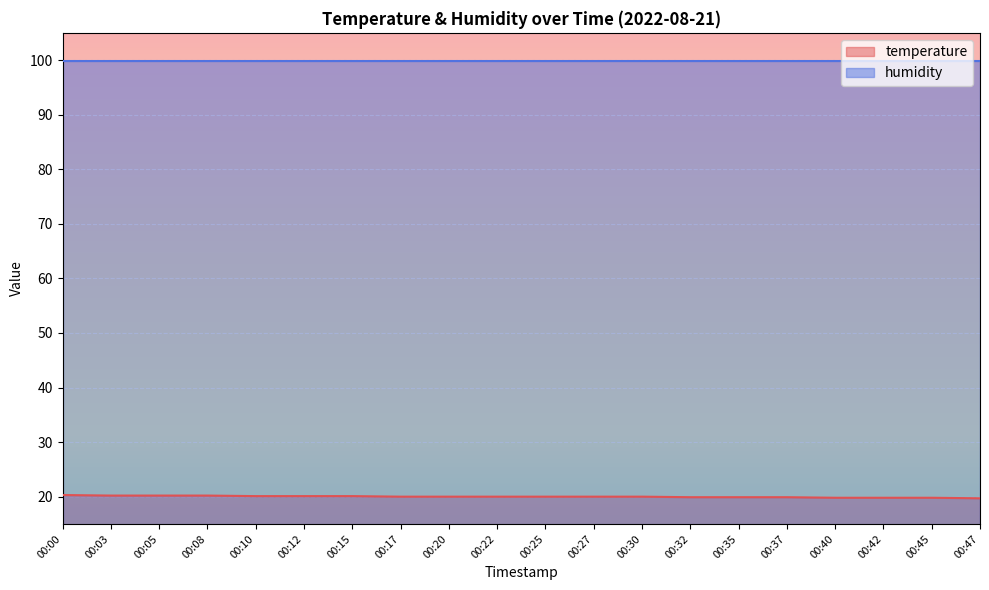

Reading right to left, what are all the values shown in this chart?

00:47=19.7	00:45=19.8	00:42=19.8	00:40=19.8	00:37=19.9	00:35=19.9	00:32=19.9	00:30=20.0	00:27=20.0	00:25=20.0	00:22=20.0	00:20=20.0	00:17=20.0	00:15=20.1	00:12=20.1	00:10=20.1	00:08=20.2	00:05=20.2	00:03=20.2	00:00=20.3